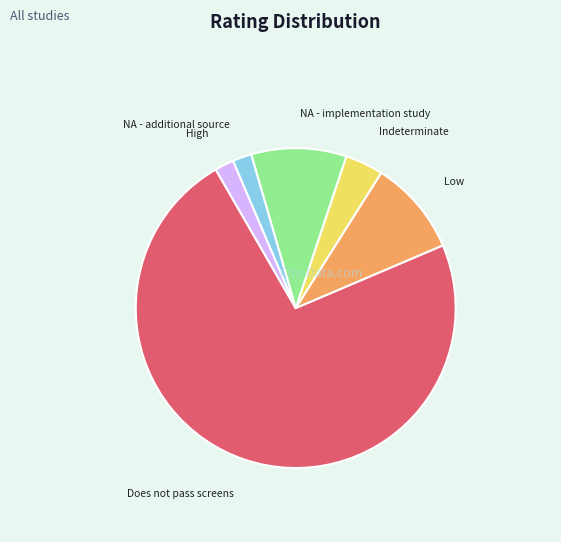

Which has a higher value, Low or Does not pass screens?

Does not pass screens